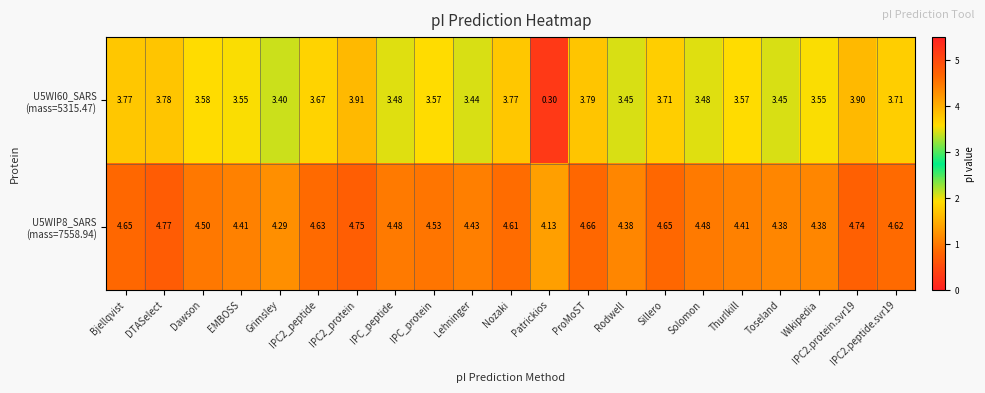

Which label corresponds to the largest value in the chart?

DTASelect